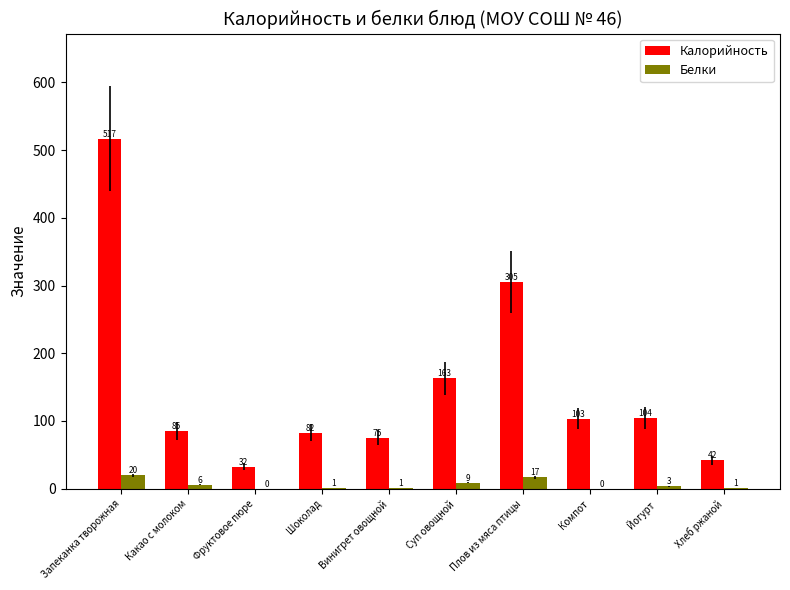

Are the bars grouped side by side (vs. stacked)?

Yes